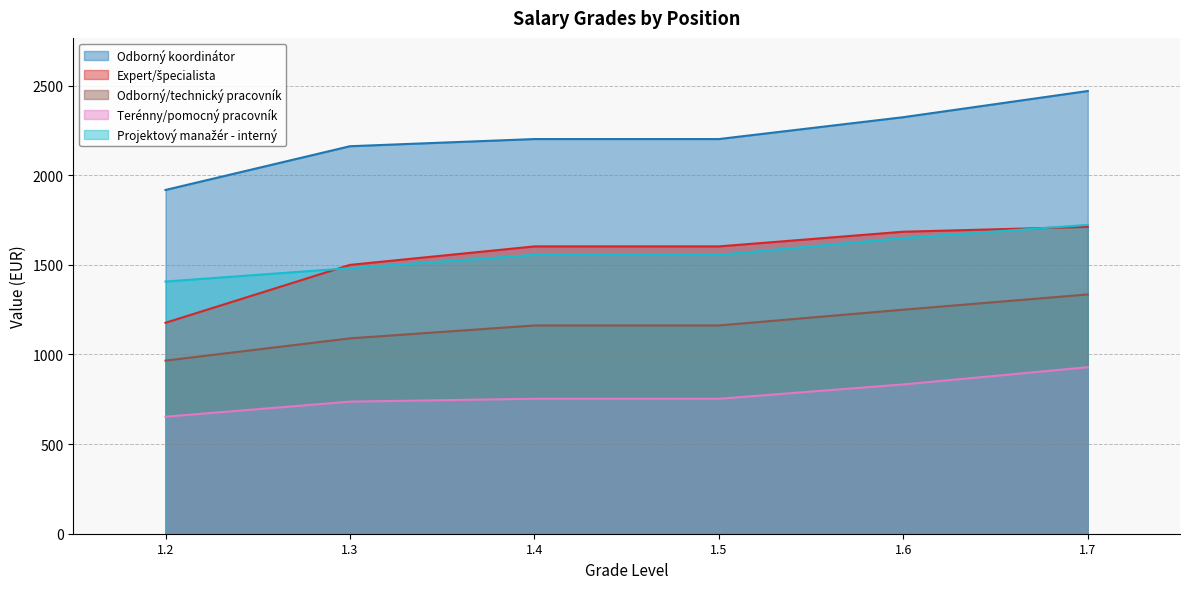

What is the difference between the maximum and second lowest values in the Odborný/technický pracovník series?

245